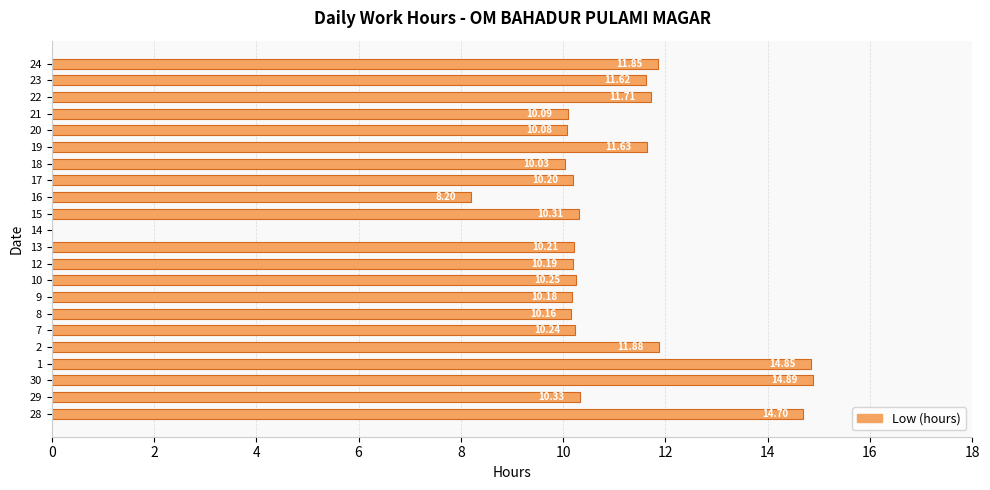

Between 28 and 7, which is larger?

28